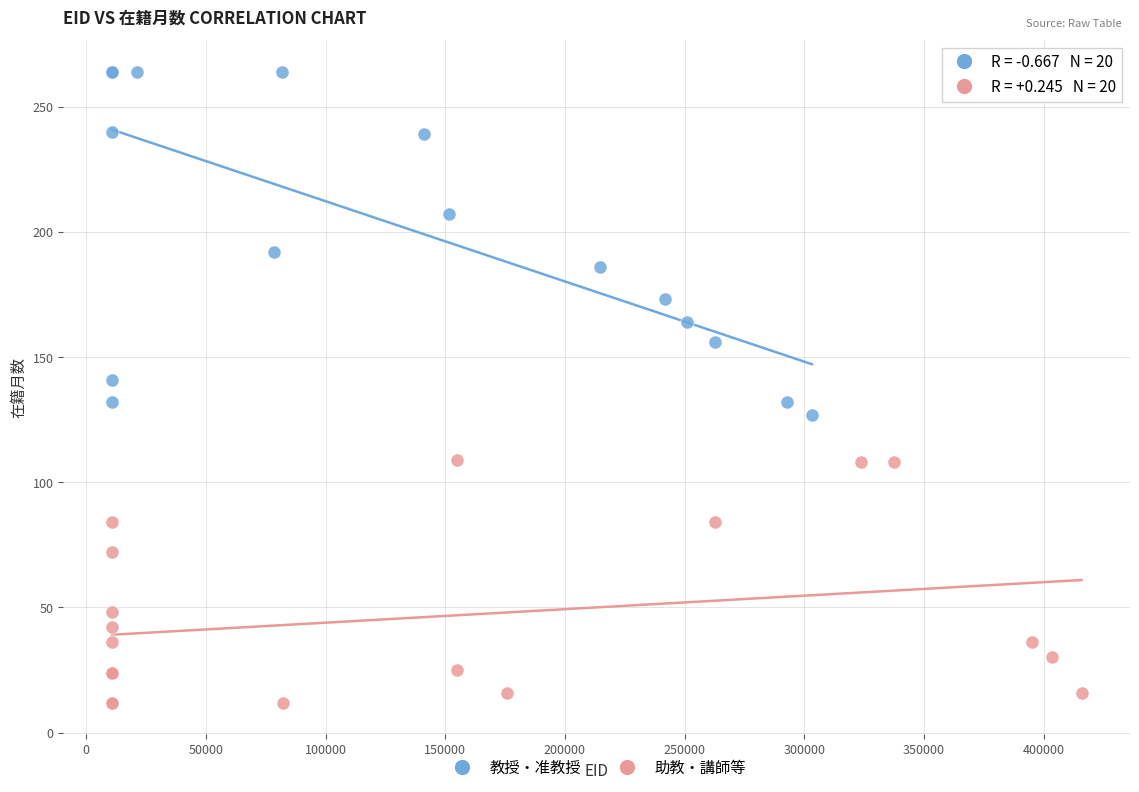

Which series has the largest Y range (max minus min)?

教授・准教授